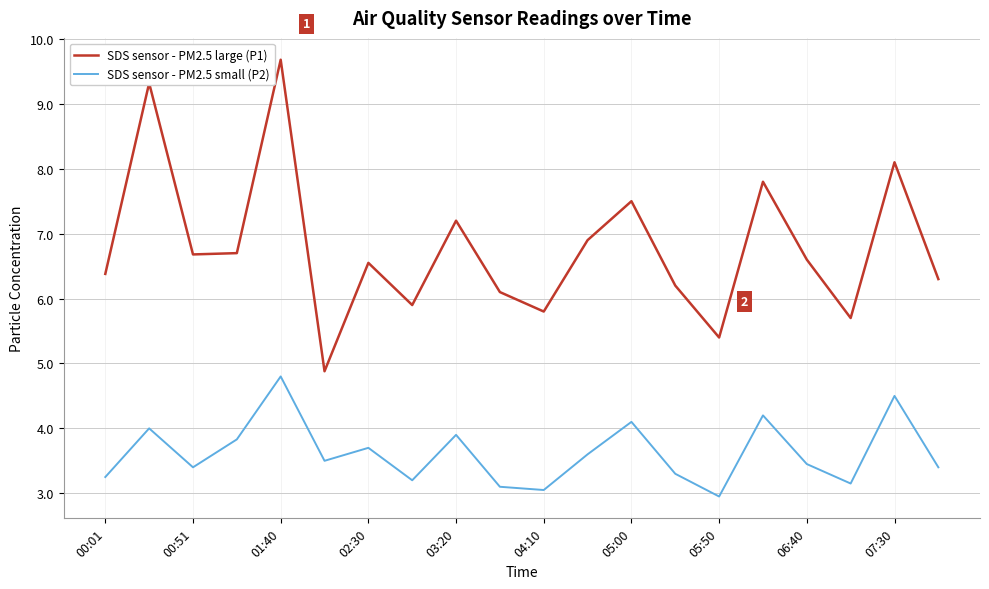

What is the sum of all SDS sensor - PM2.5 large (P1) values?

135.7